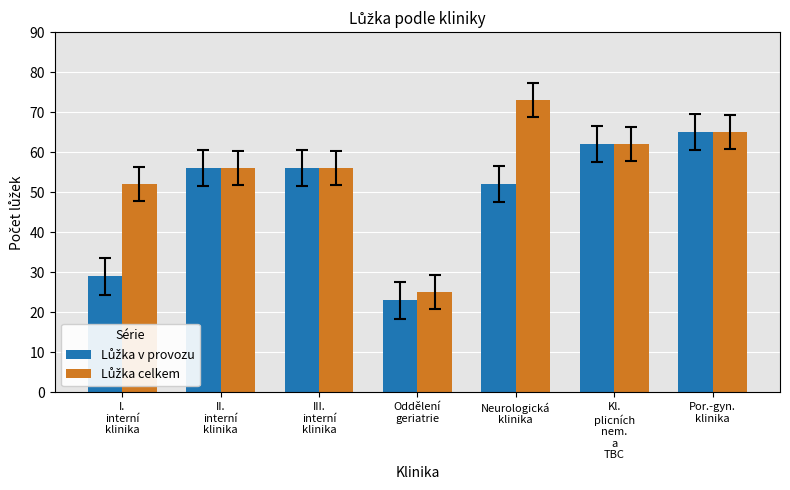

What is the smallest value displayed?

23